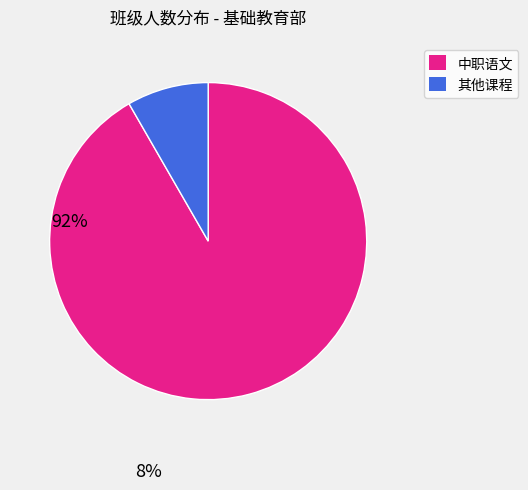

How many slices are in this pie chart?

2